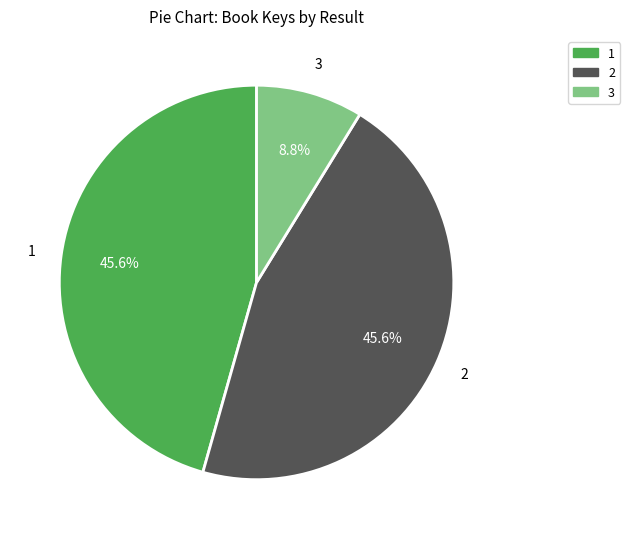

To the nearest percent, what portion does 2 represent?

46%